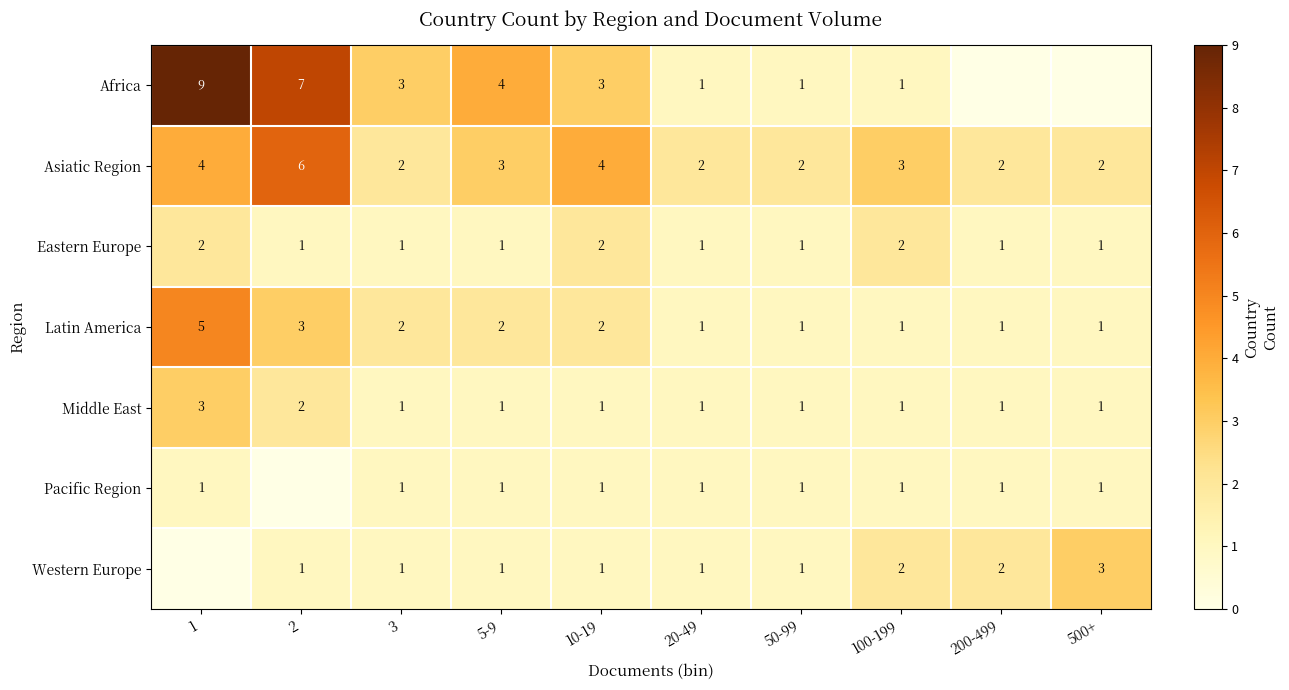

The Middle East series shows 1 at 20-49. True or false?

True